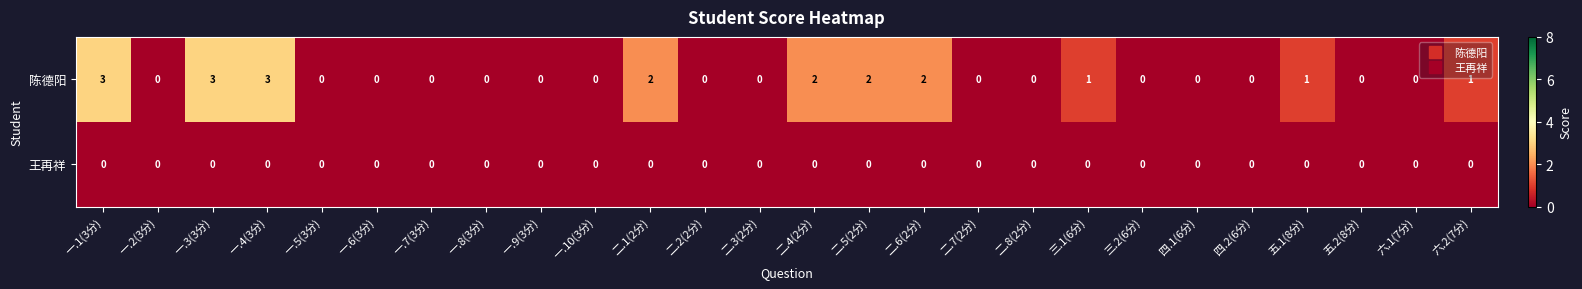

List the series in order of their peak value, lowest first.

王再祥, 陈德阳